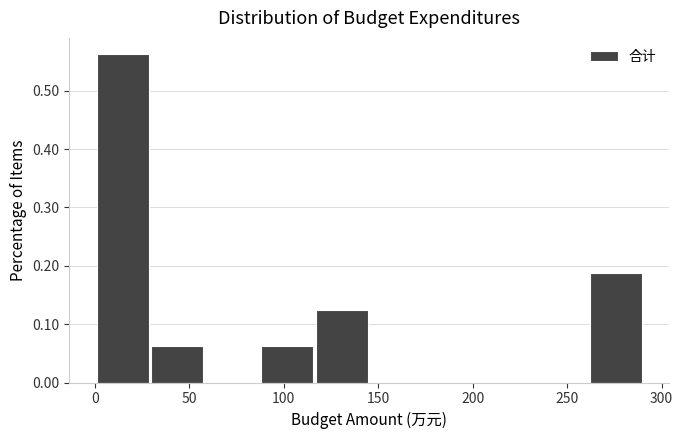

How tall is the bar that spans 0 to 30 on the x-axis? Neither the bar edges nor the heights are printed on the chart, so give them approximately, as read against the axes.

0.56